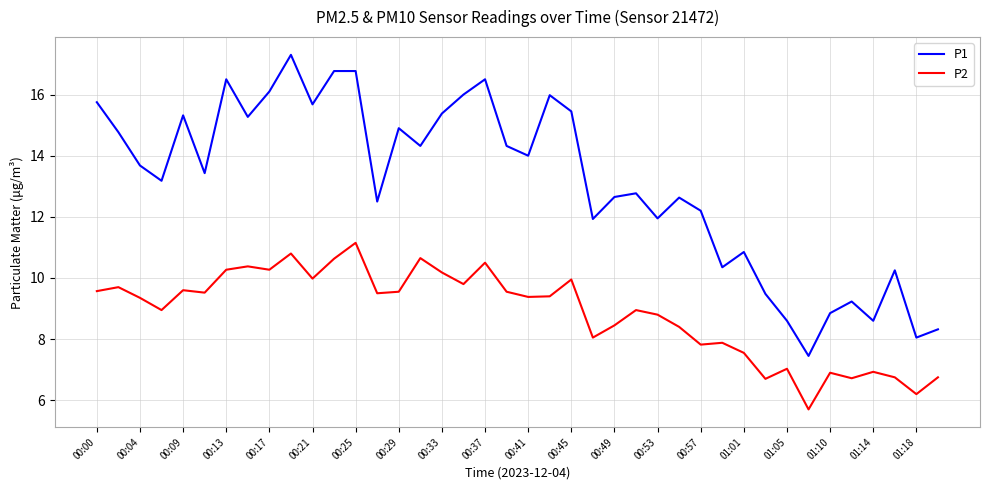

Which series has the largest range (max minus min)?

P1